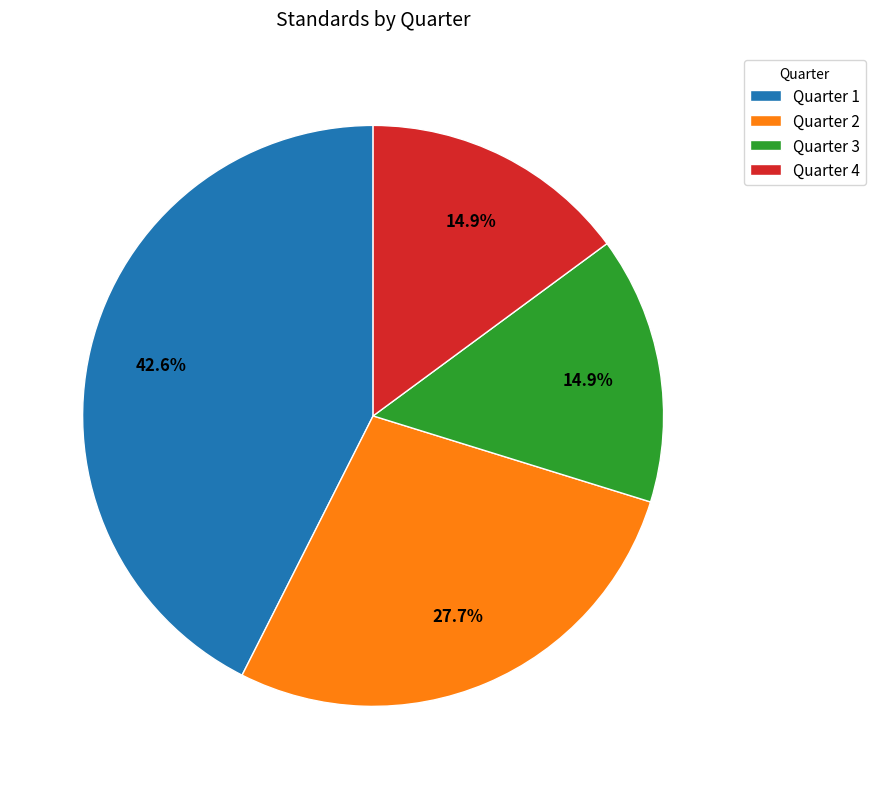

Combined, what portion of the pie is Quarter 2 and Quarter 1?

70.2%